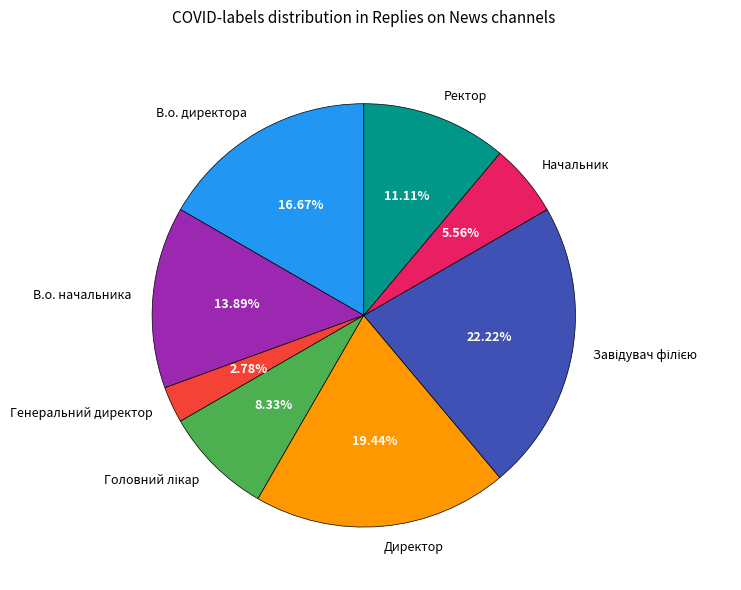

How many slices are in this pie chart?

8